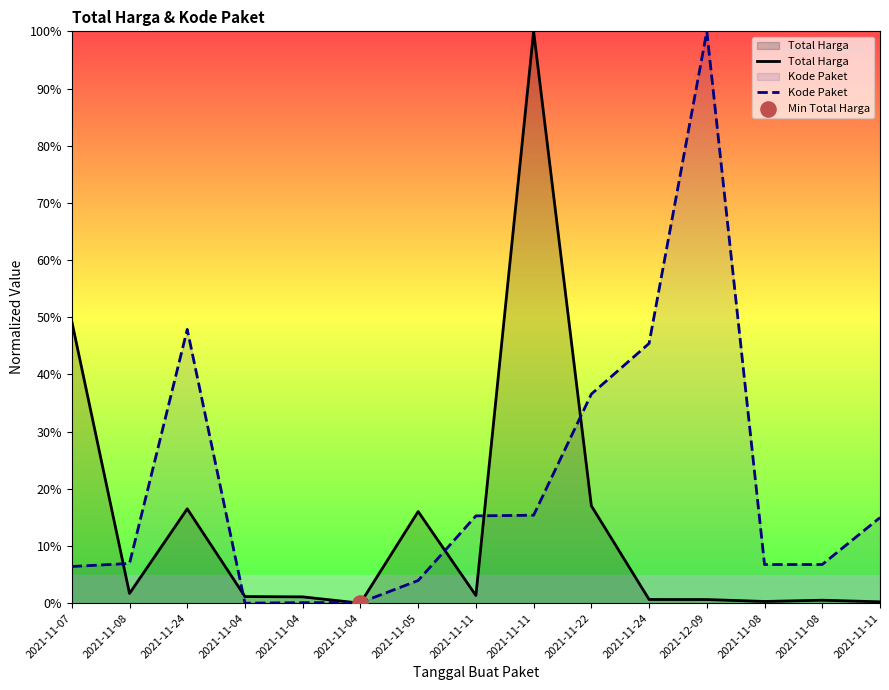

Which series reaches the maximum Y coordinate?

Total Harga